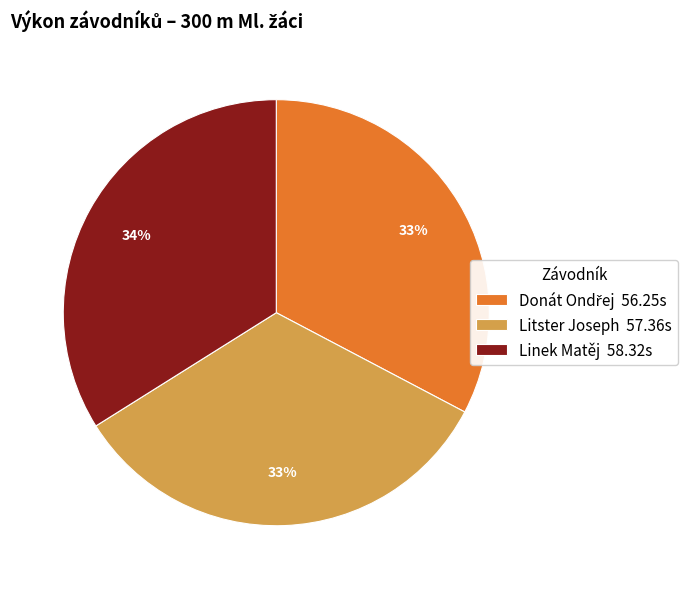

True or false: Litster Joseph 57.36s accounts for 33% of the total.

True